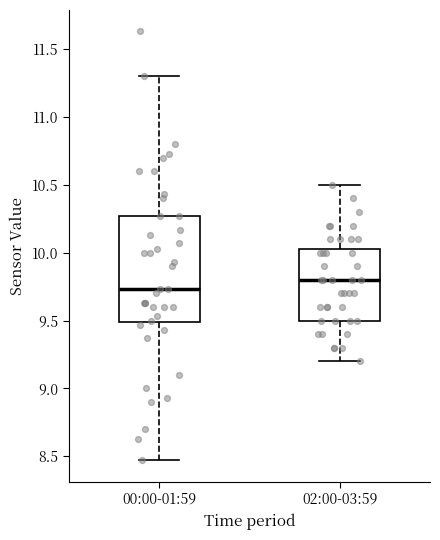

Which box has the highest median line?

02:00-03:59